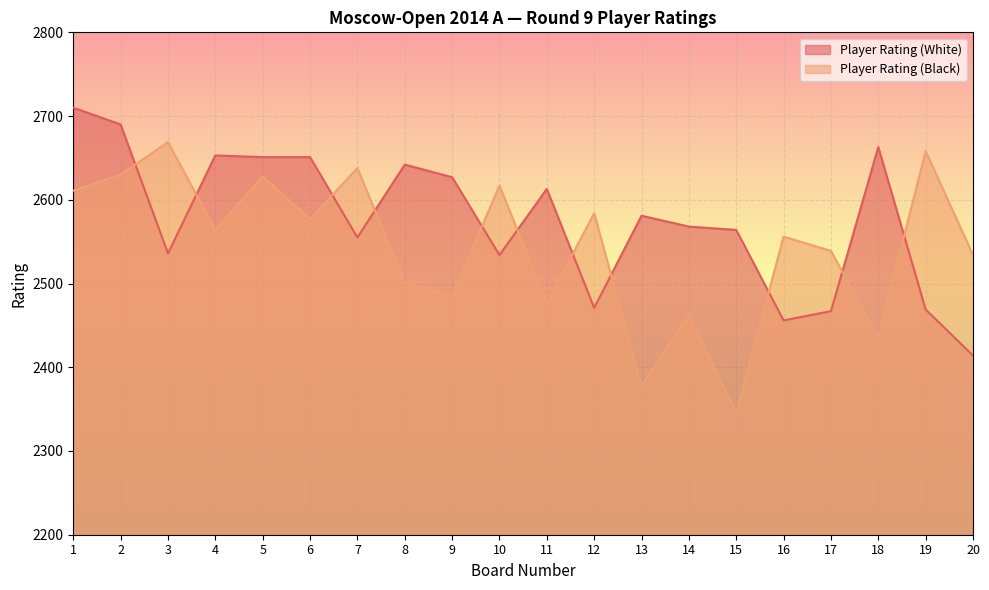

Which series has the largest total across all categories?

Player Rating (White)